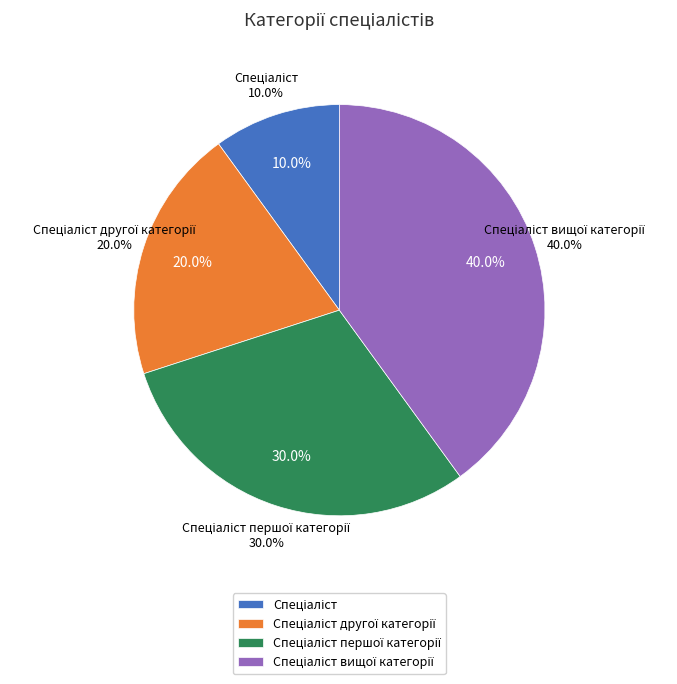

To the nearest percent, what portion does Спеціаліст другої категорії represent?

20%